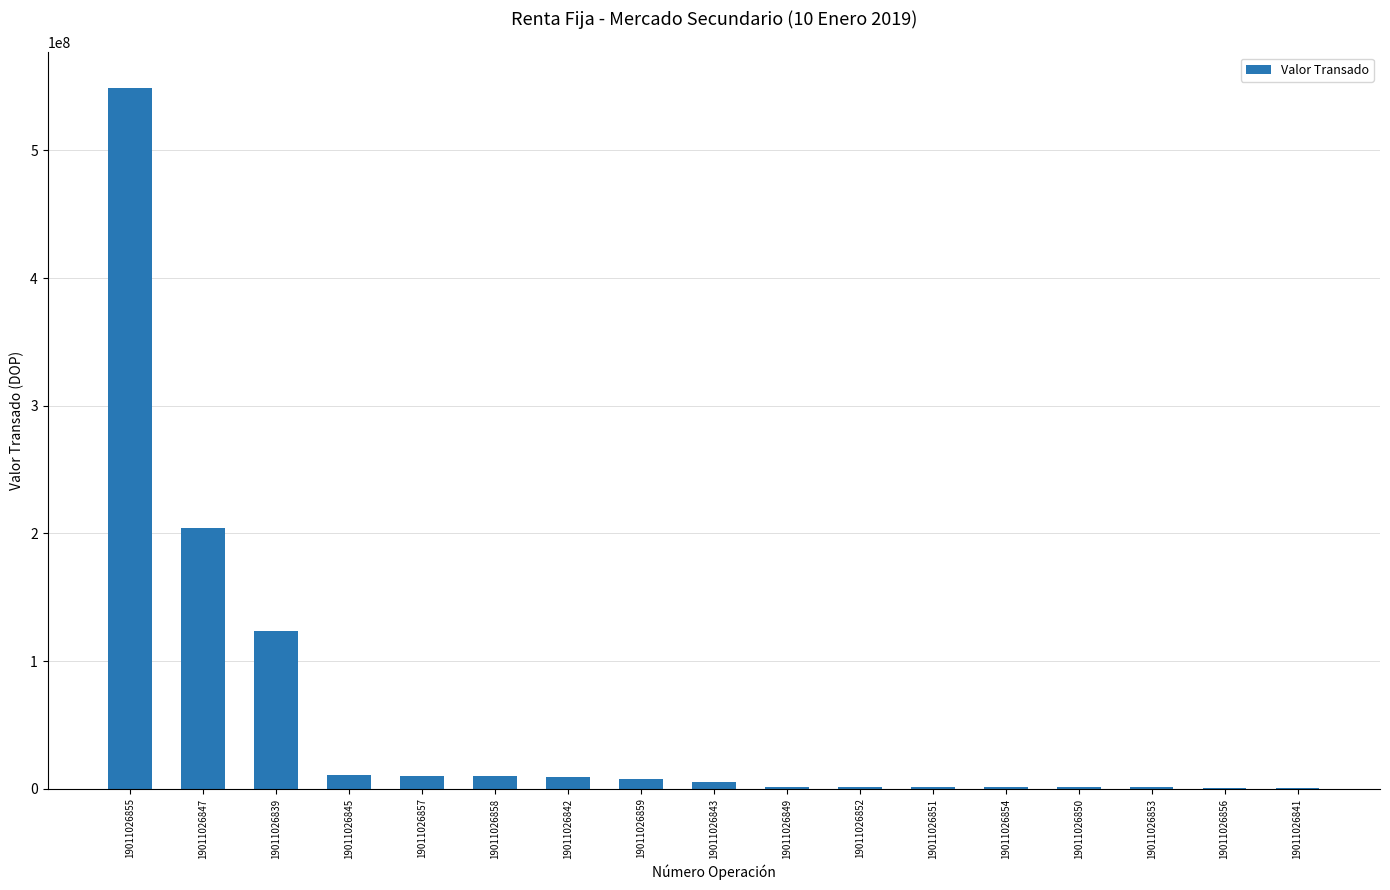

The chart shows a value of 549302057.9 at 19011026855. True or false?

True